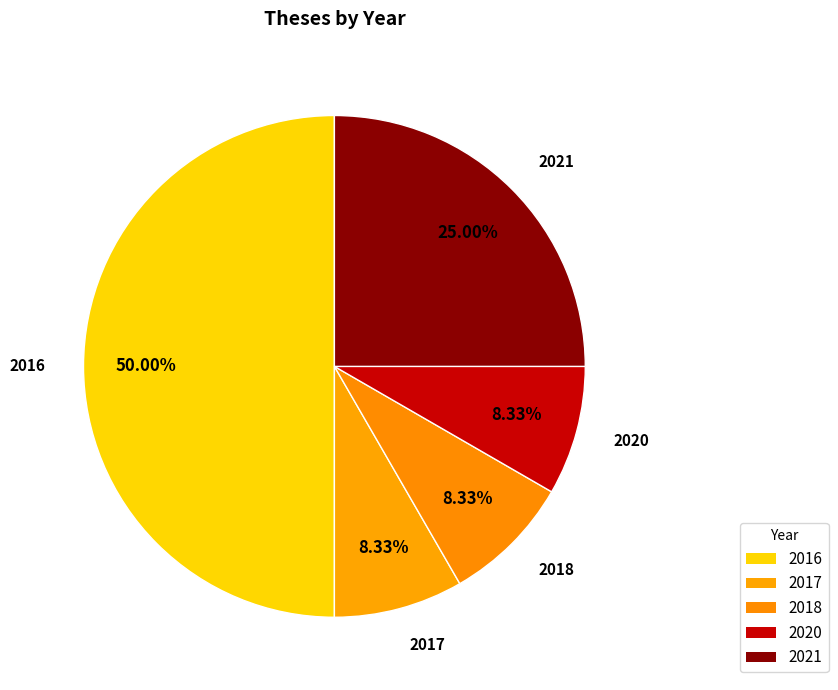

Is it true that 2017 is 2% of the pie?

False